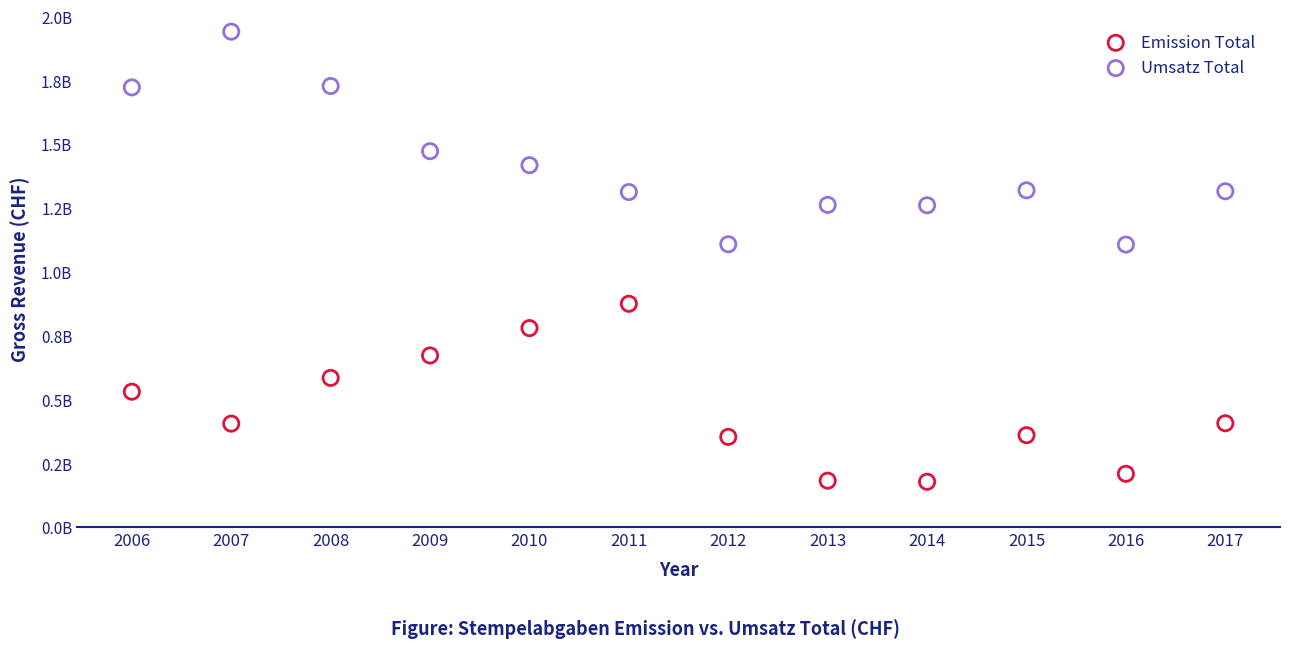

Which series contains the lowest Y value?

Emission Total